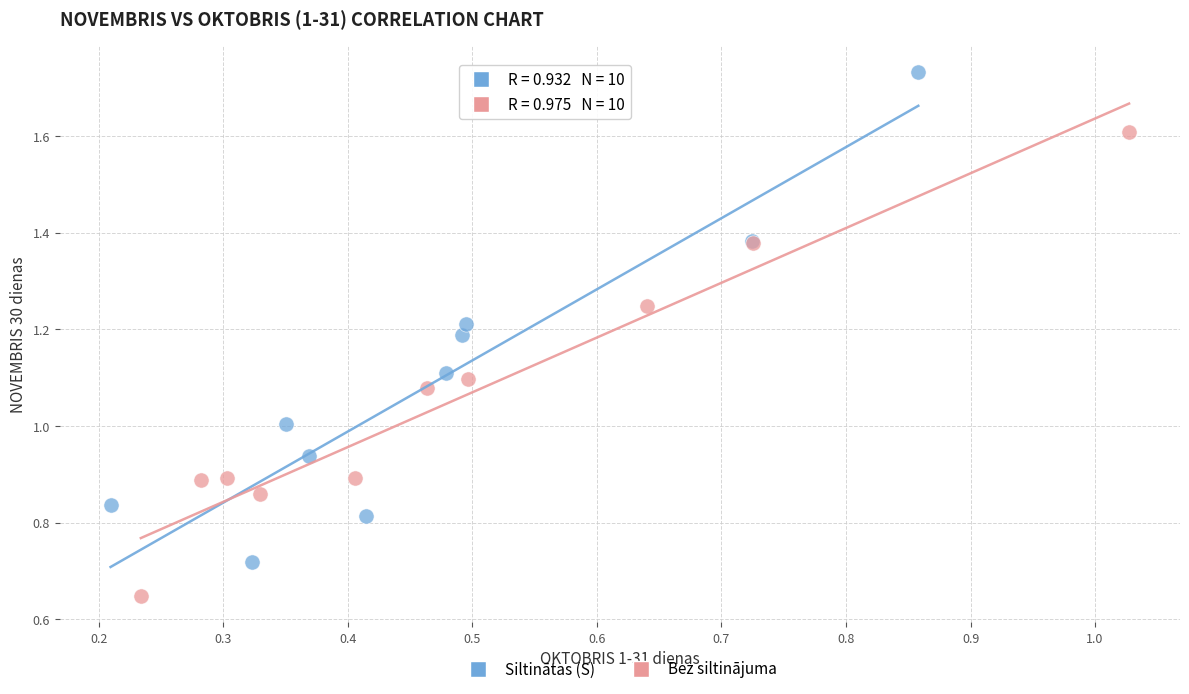

Which series reaches the minimum Y coordinate?

Bez siltinājuma